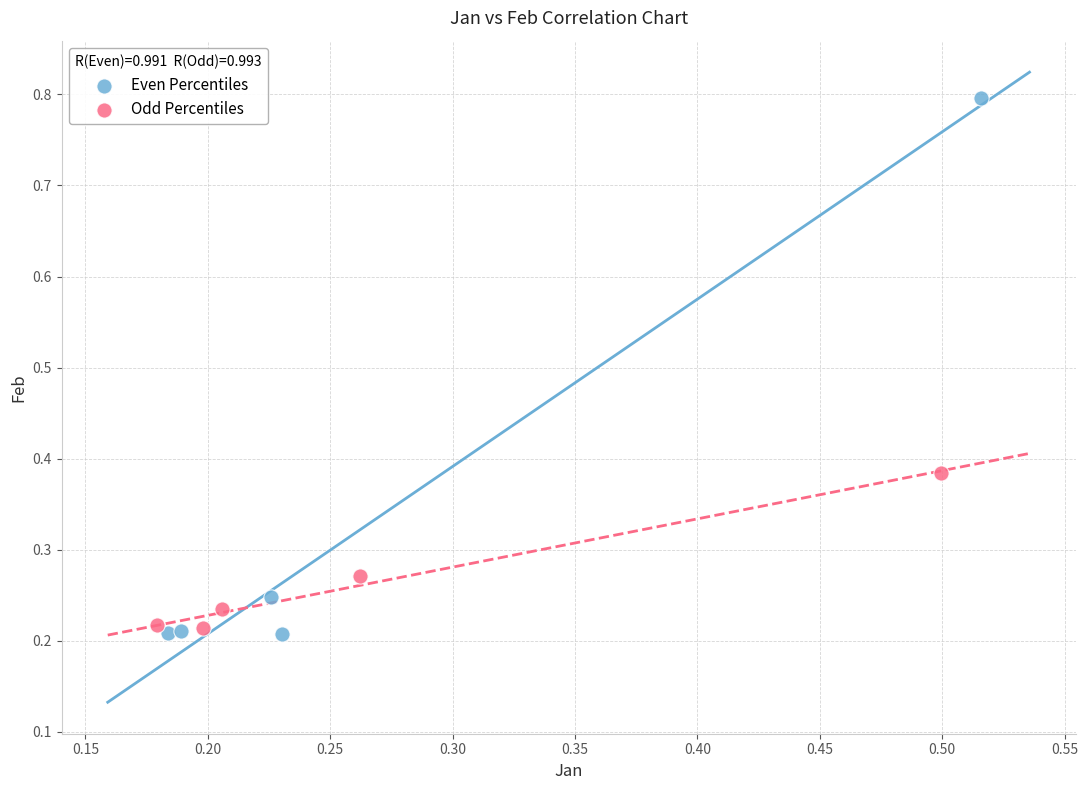

Which series has the largest Y range (max minus min)?

Even Percentiles